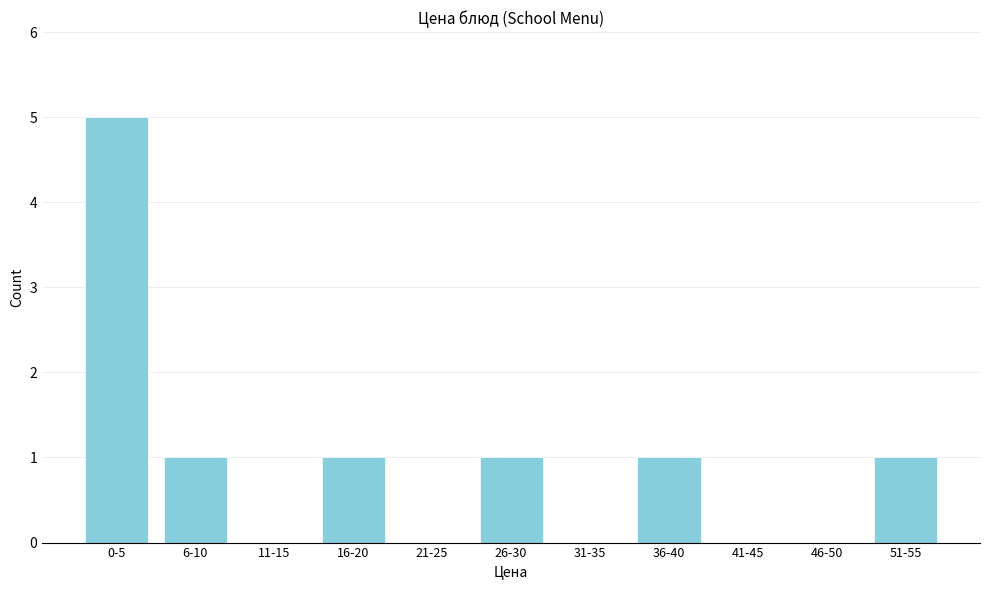

Reading left to right, extract all data points from this chart.

0-5=5	6-10=1	11-15=0	16-20=1	21-25=0	26-30=1	31-35=0	36-40=1	41-45=0	46-50=0	51-55=1